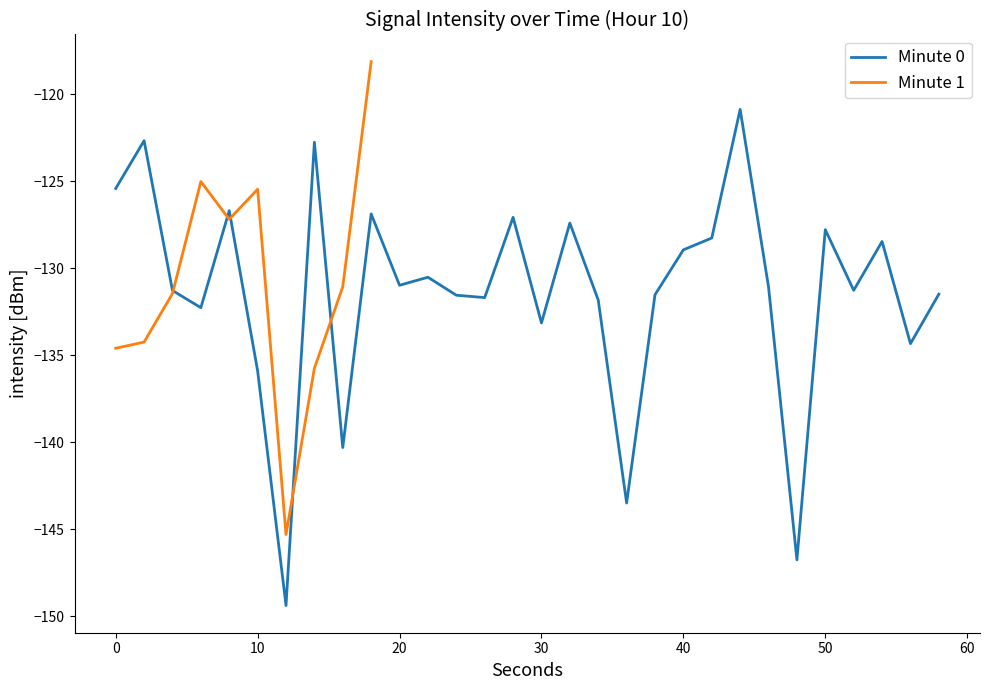

True or false: Mean Intensity (dBm) has more than 1 interior local peaks.

True